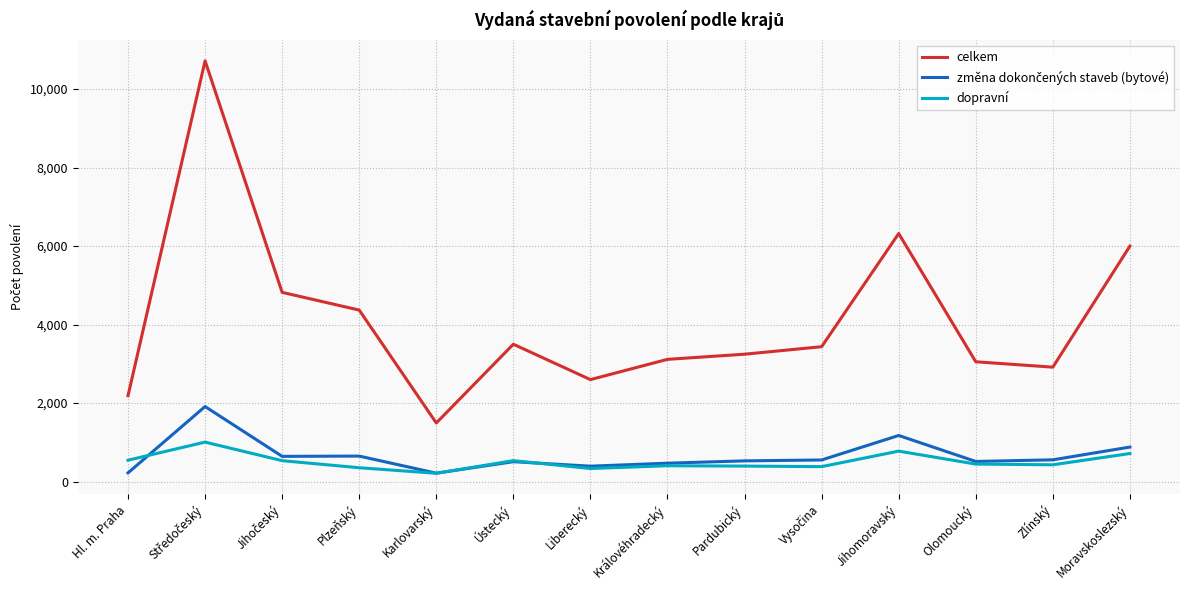

True or false: celkem has a value of 3115 at Královéhradecký.

True